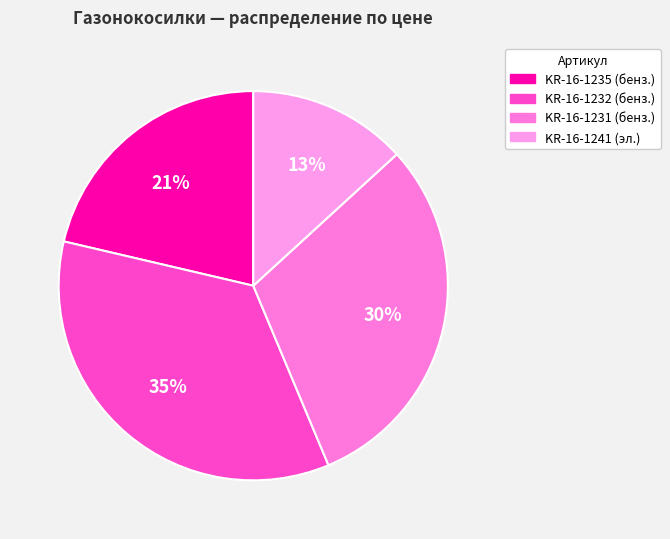

How many slices are in this pie chart?

4